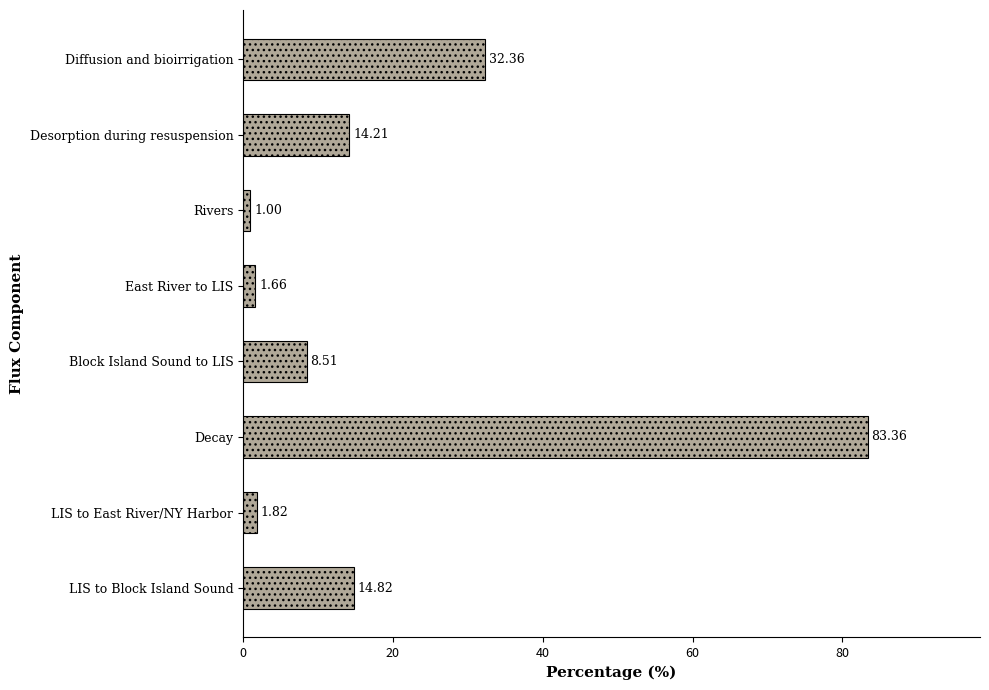

What is the smallest value displayed?

1.0